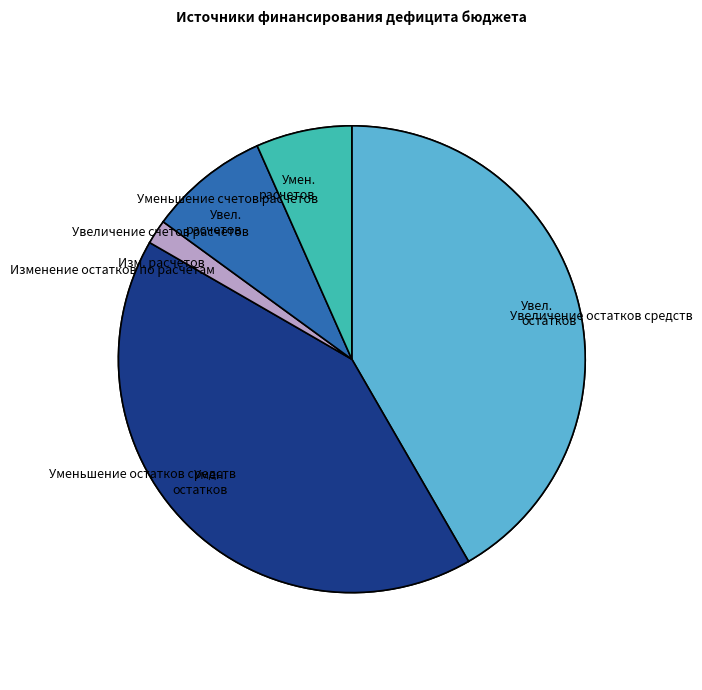

Is it true that Уменьшение остатков средств is 42% of the pie?

True